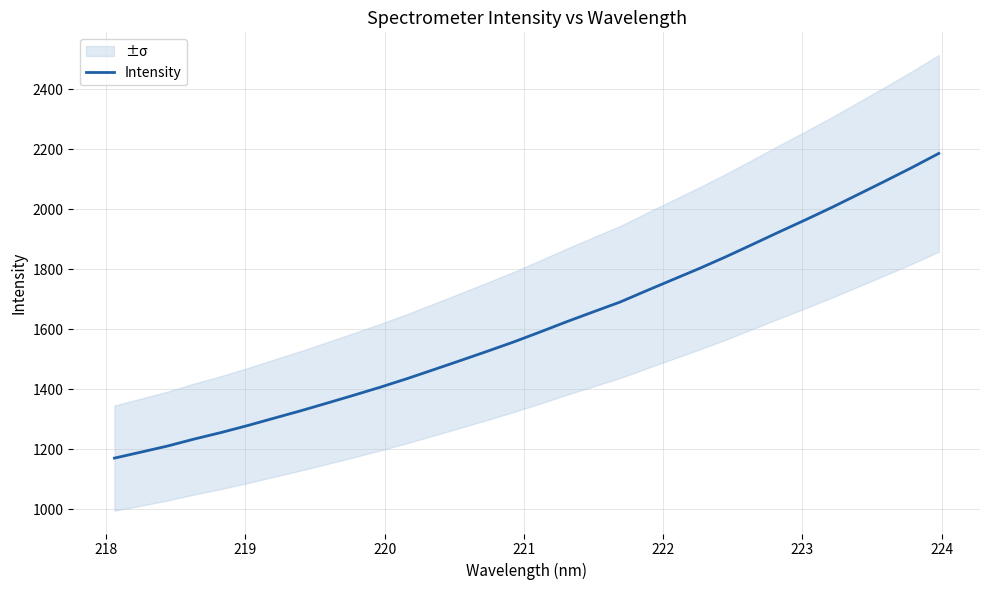

What is the minimum value for Intensity?

1170.2